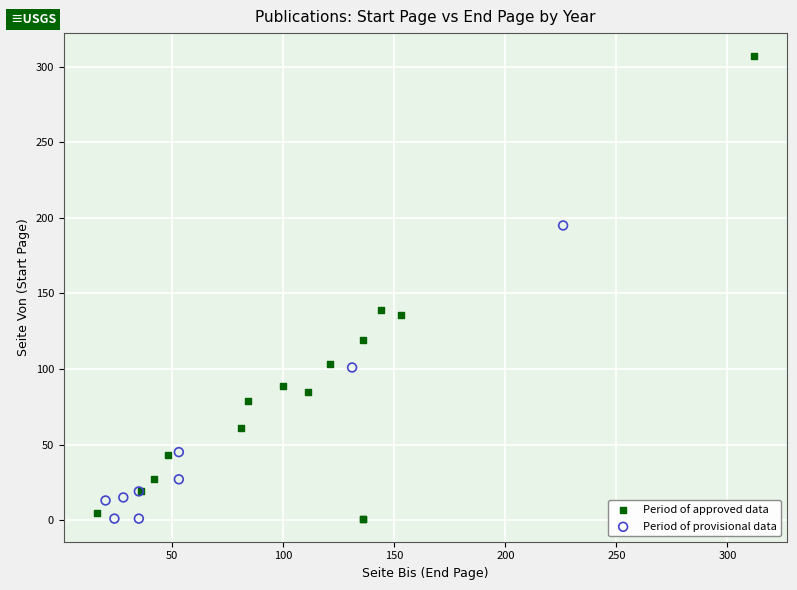

Which series reaches the maximum Y coordinate?

Period of approved data